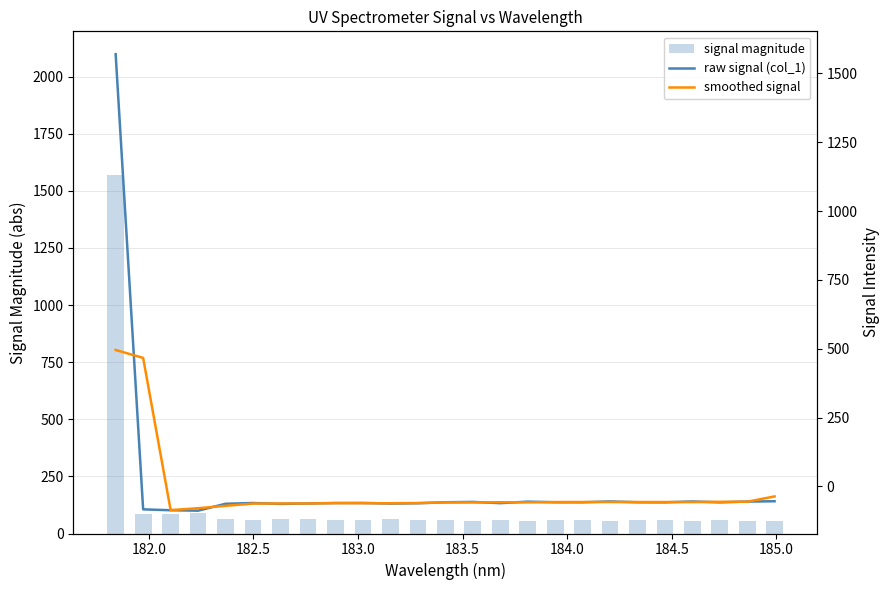

What is the value of the signal magnitude bar at the 5th from the left?

62.9